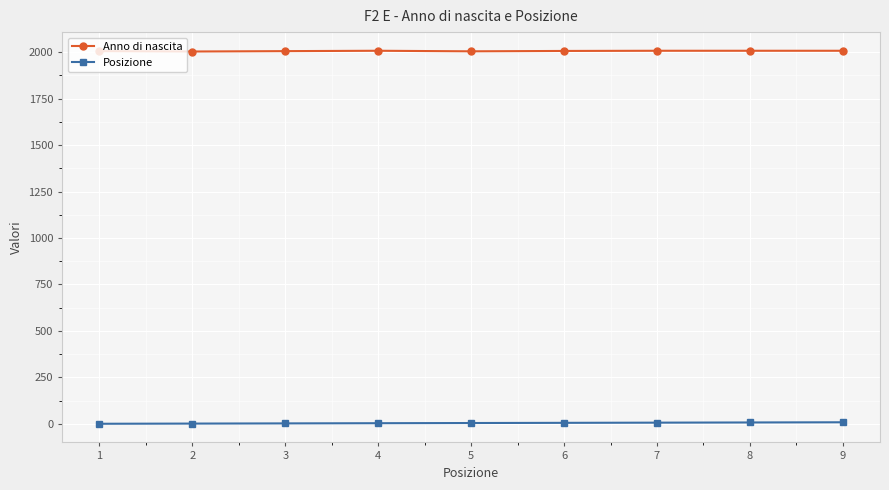

List the series in order of their peak value, lowest first.

Posizione, Anno di nascita